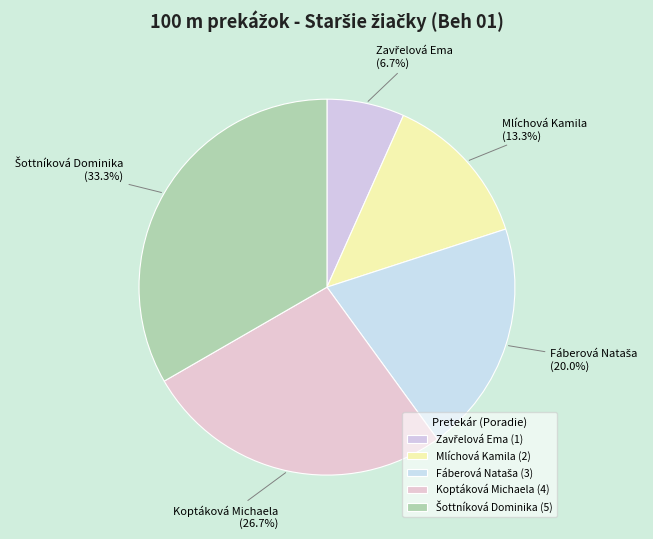

To the nearest percent, what is the difference between the largest and smallest slice percentages?

27%